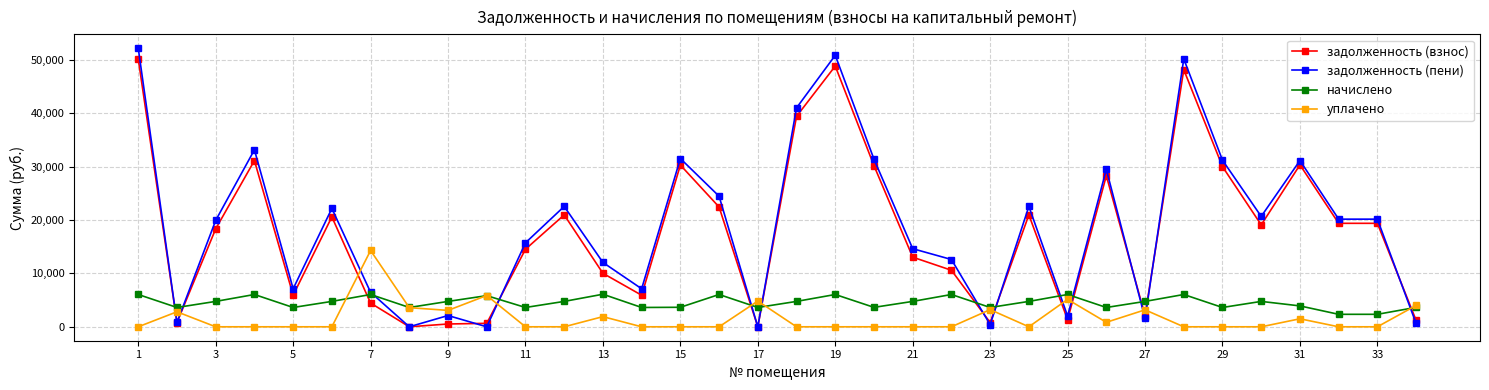

True or false: уплачено and задолженность (взнос) cross at least once.

True